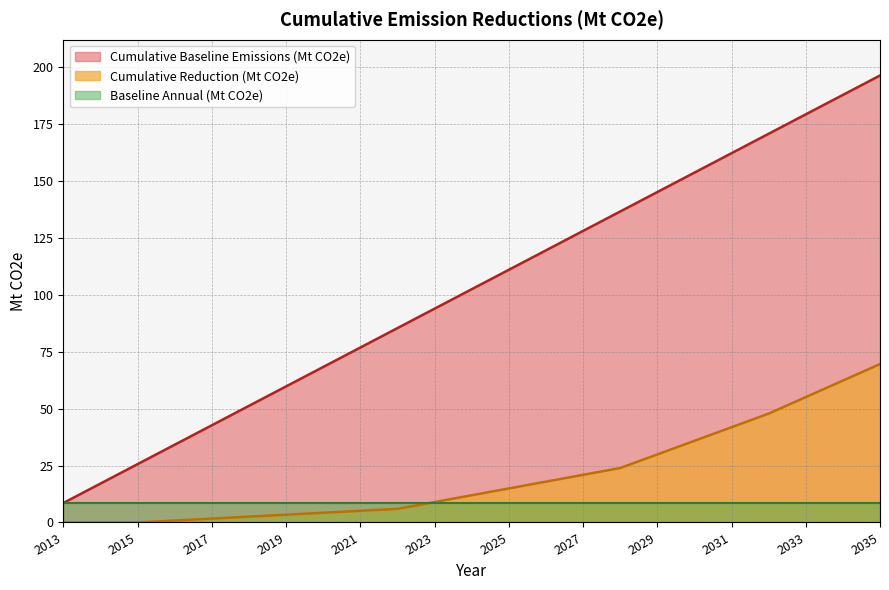

Between 2013 and 2032, which is larger?

2032